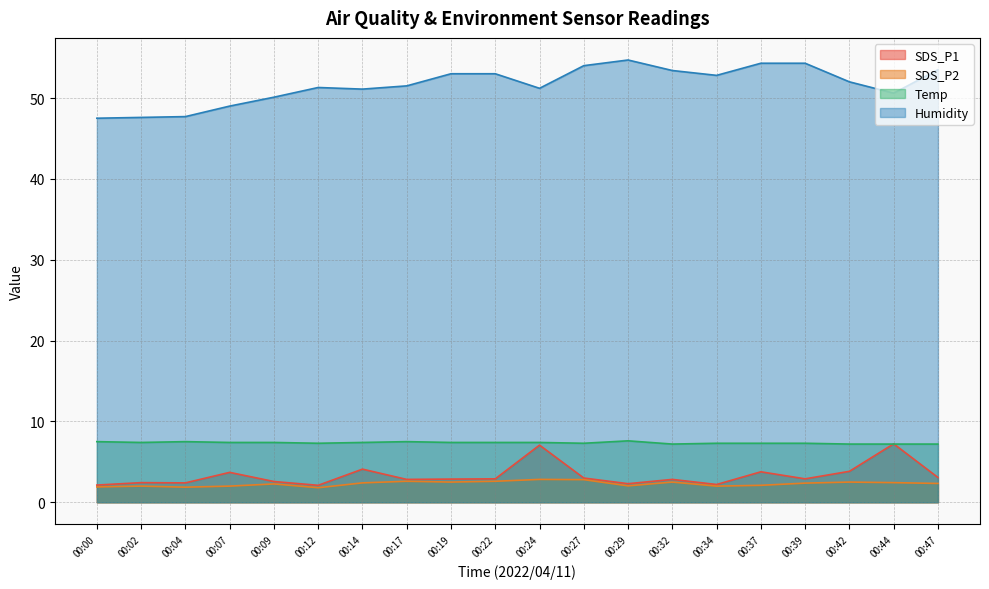

Where is Humidity nearest to the value 51?

00:14